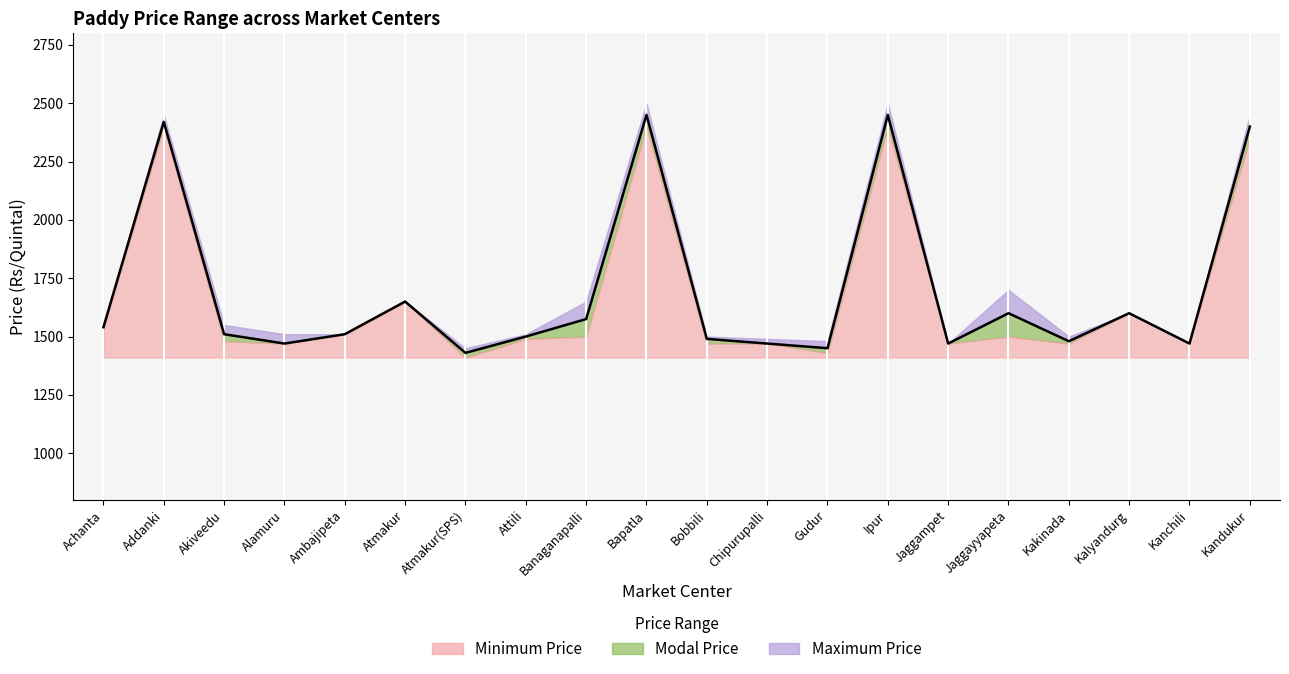

Where is the first local minimum?

Alamuru